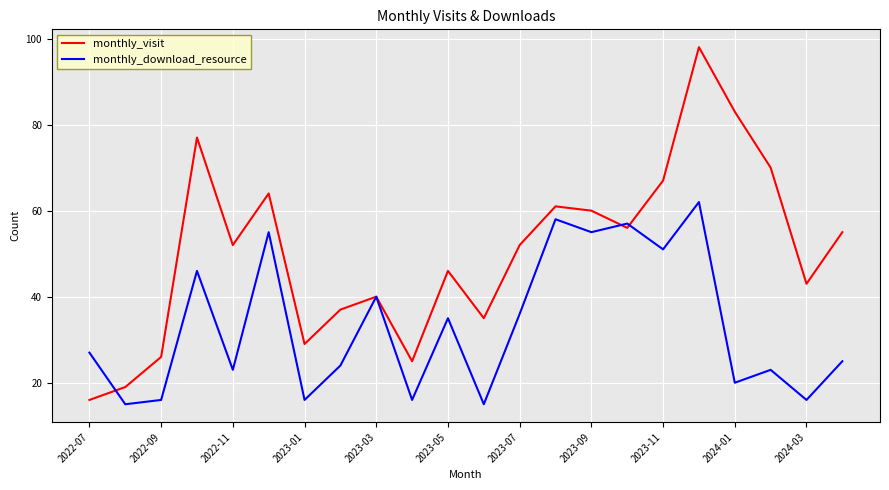

What is the greatest value displayed?

98